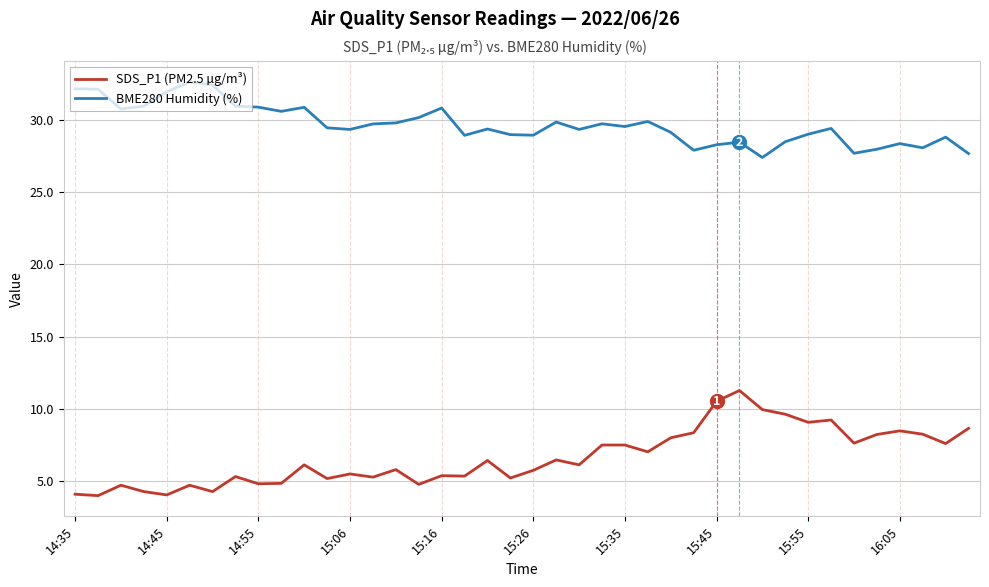

List the series in order of their overall mean, highest first.

BME280 Humidity (%), SDS_P1 (PM2.5 µg/m³)